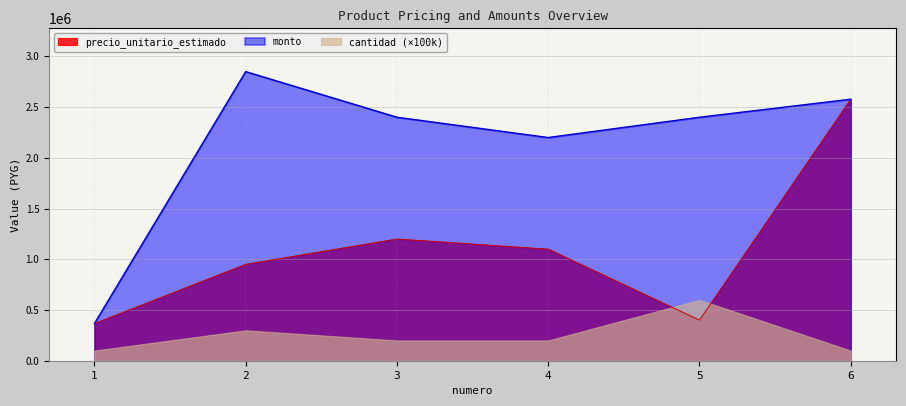

How many data points does each series have?

6